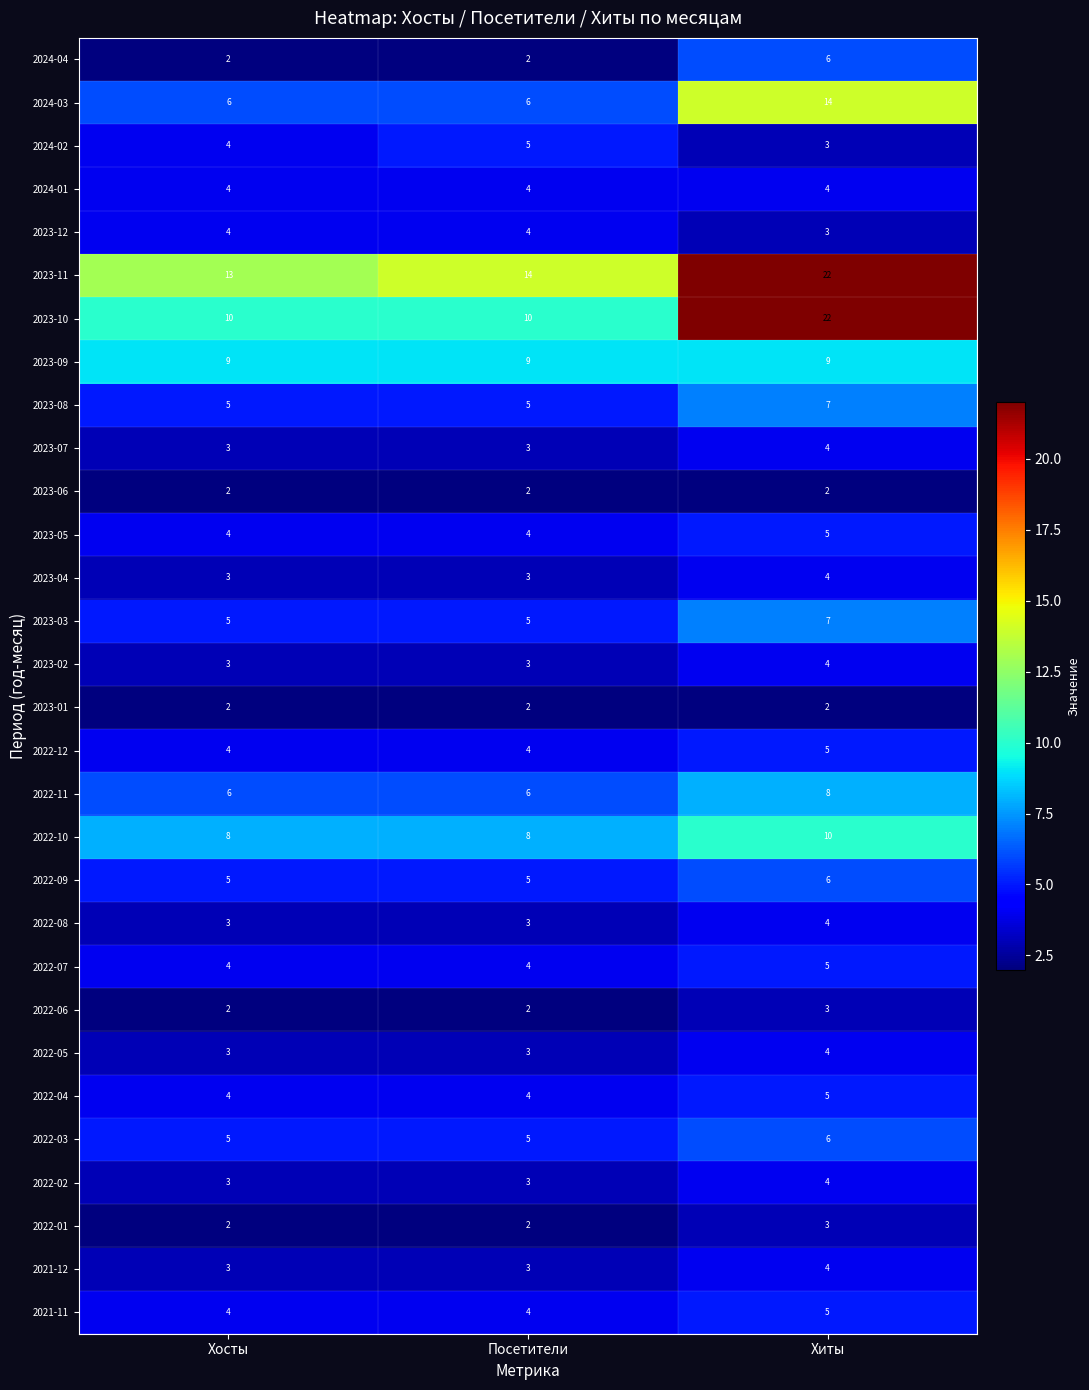

How many distinct data groups are displayed?

30